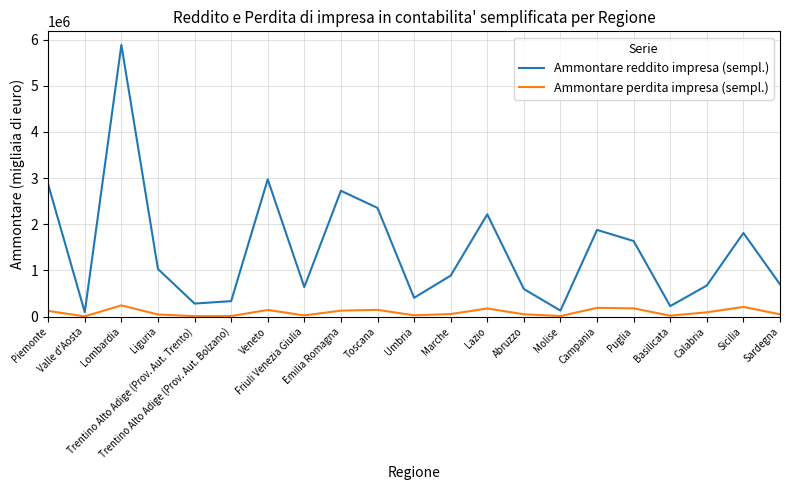

Does the chart display data point markers on the line(s)?

No